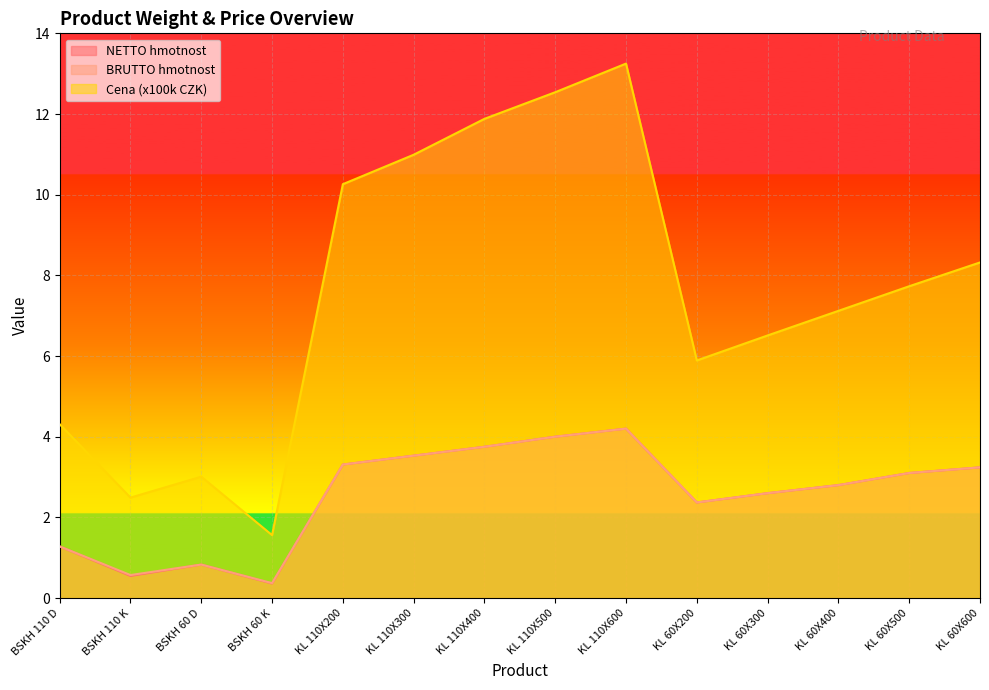

Rank the series at BSKH 60 D from lowest to highest value.

NETTO hmotnost, BRUTTO hmotnost, Cena (x100k CZK)